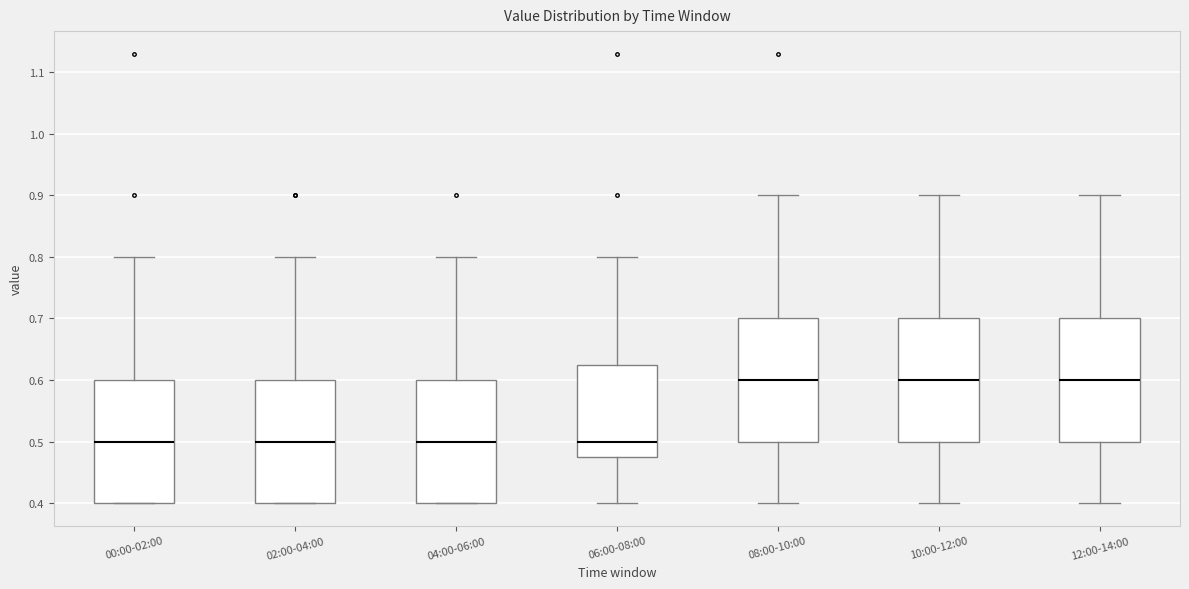

Reading left to right, transcribe this box plot: for each box, give where its median line is, the range the box spans, and where its two whiskers end, as read against the y-axis. The values are not printed on the chart, so give them approximately, as read against the axis.

00:00-02:00: median 0.50, box 0.40 to 0.60, whiskers 0.40 to 0.80
02:00-04:00: median 0.50, box 0.40 to 0.60, whiskers 0.40 to 0.80
04:00-06:00: median 0.50, box 0.40 to 0.60, whiskers 0.40 to 0.80
06:00-08:00: median 0.50, box 0.48 to 0.63, whiskers 0.40 to 0.80
08:00-10:00: median 0.60, box 0.50 to 0.70, whiskers 0.40 to 0.90
10:00-12:00: median 0.60, box 0.50 to 0.70, whiskers 0.40 to 0.90
12:00-14:00: median 0.60, box 0.50 to 0.70, whiskers 0.40 to 0.90